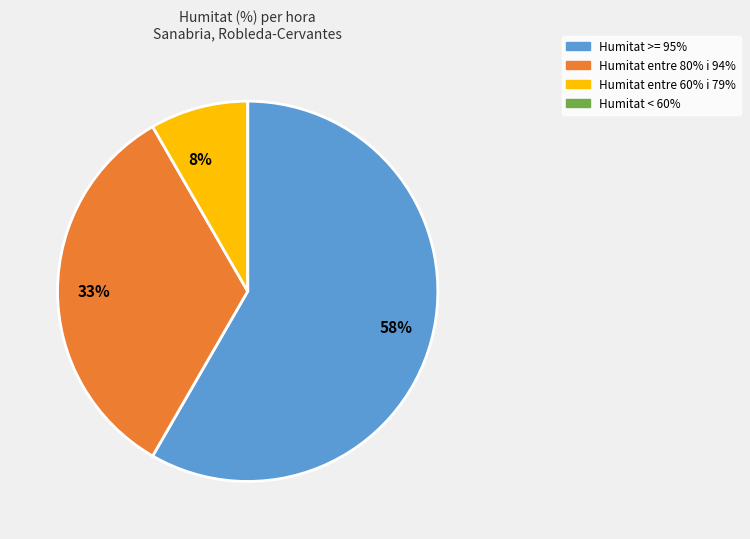

Is there any slice that represents more than half of the pie?

Yes